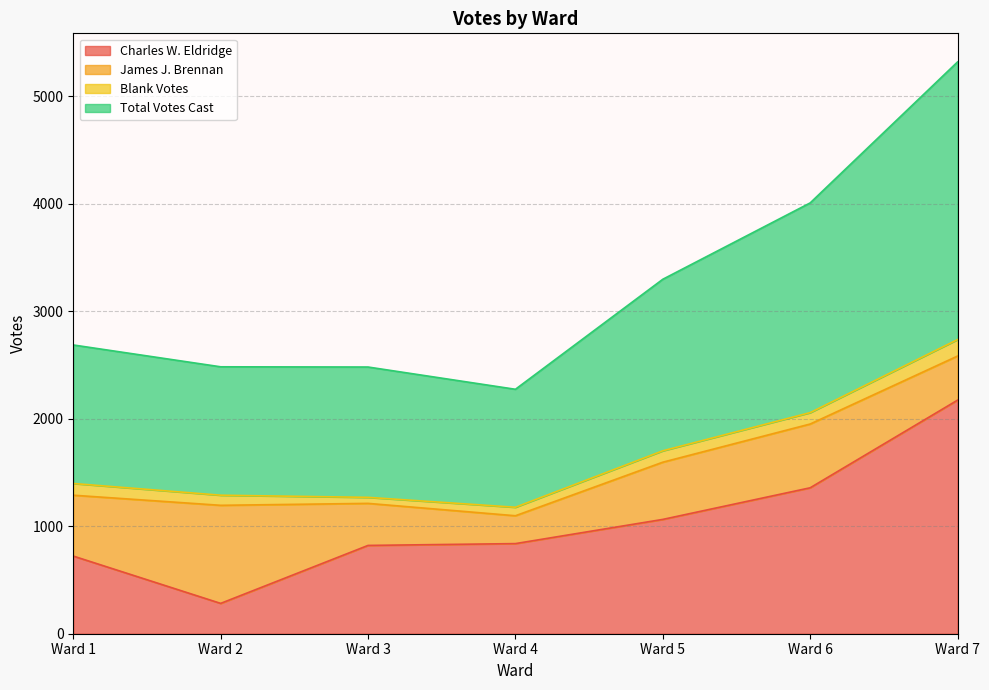

What is the value of the Total Votes Cast point at the 5th from the left?

1595